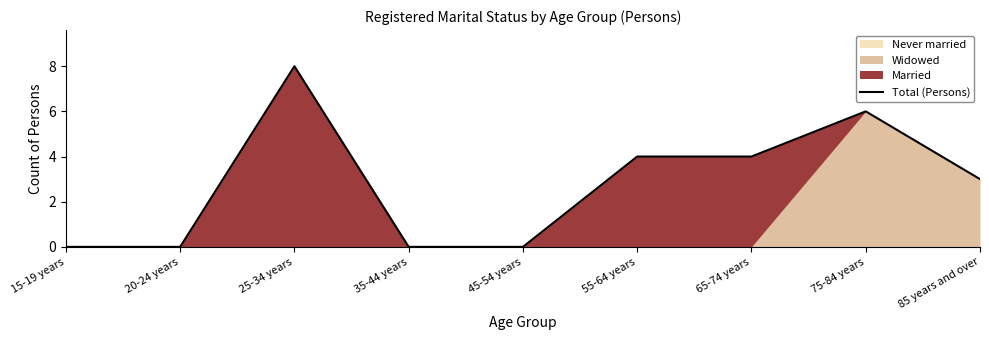

How many lines are shown in the chart?

1